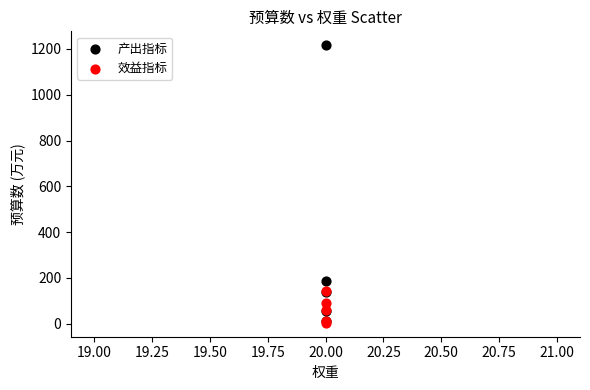

Across all series, what Y value is closest to 609?

187.9